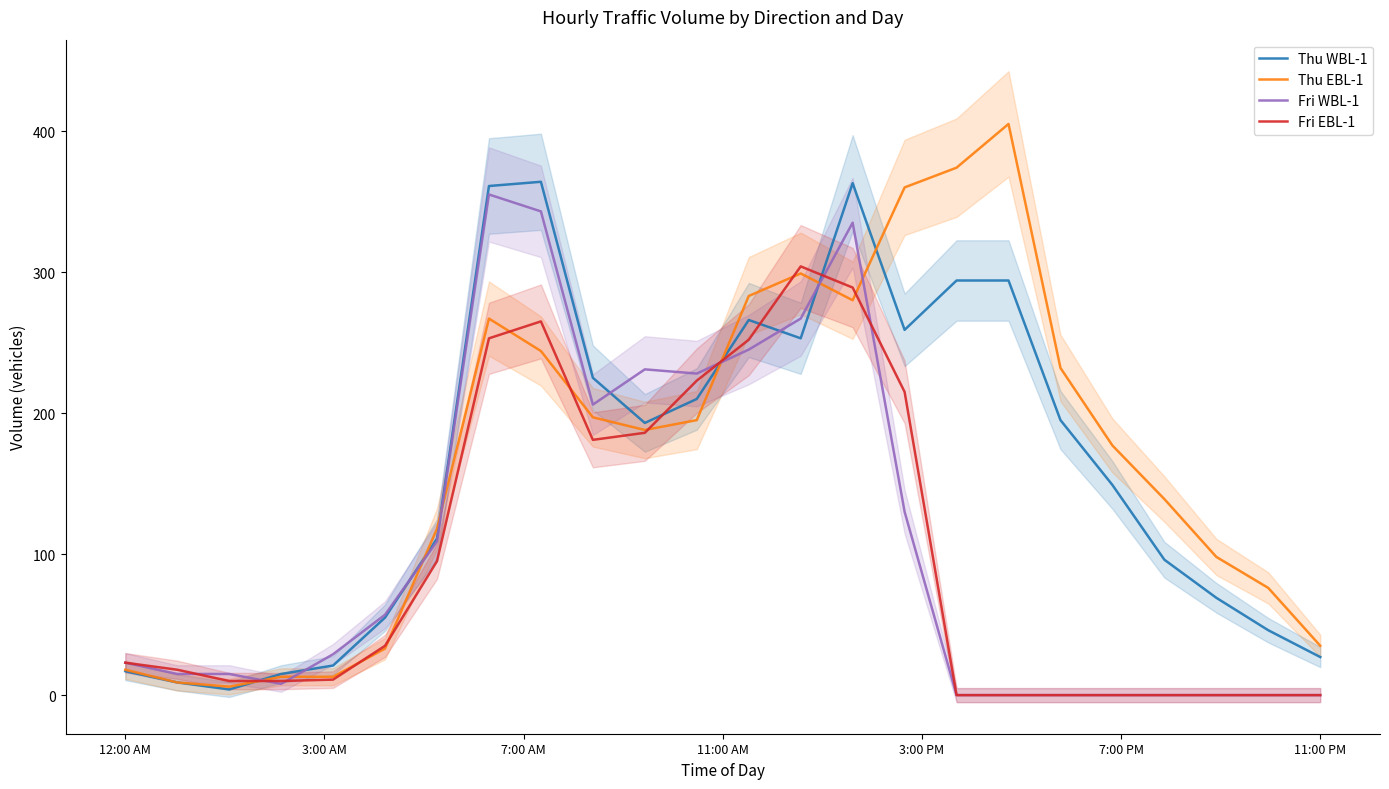

After their last crossing, which series has the higher values: Thu WBL-1 or Fri EBL-1?

Thu WBL-1